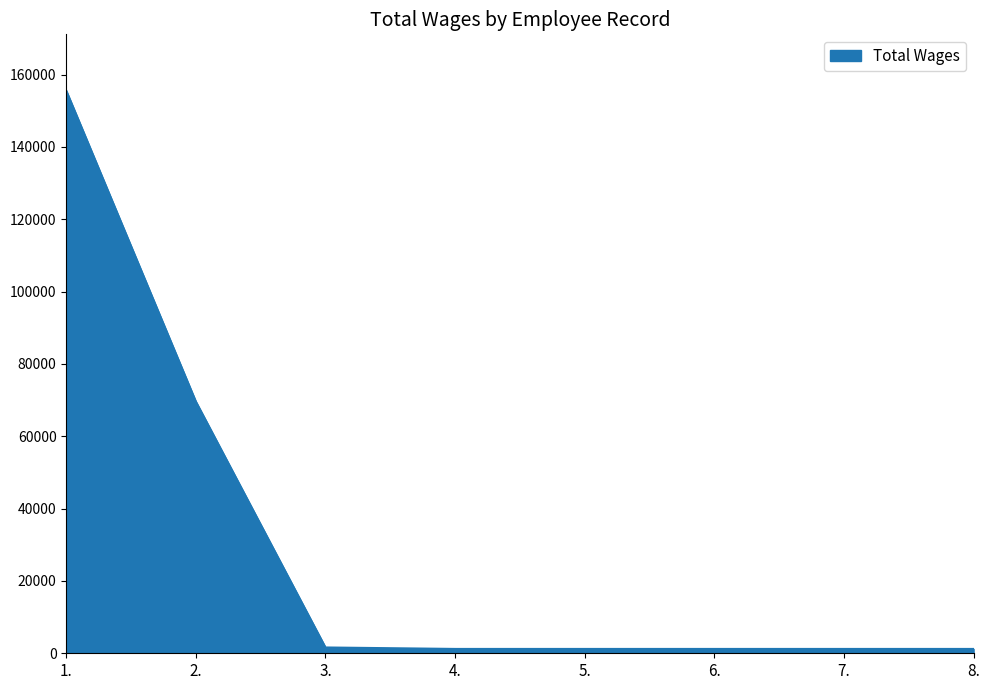

What is the maximum value shown in the chart?

155593